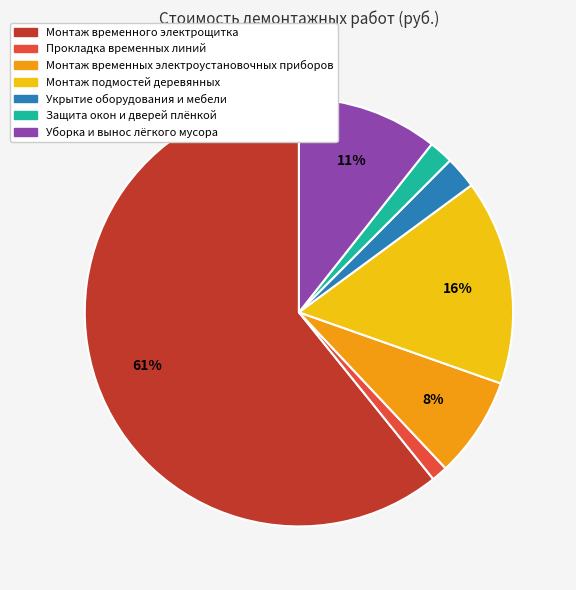

Which category has the smallest portion of the pie?

Прокладка временных линий